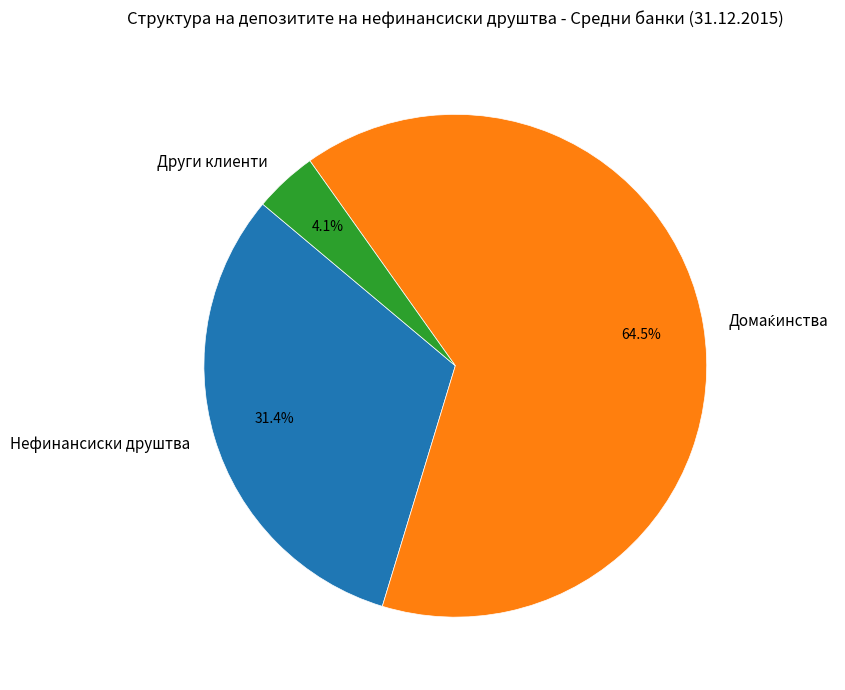

How many segments does this pie chart have?

3